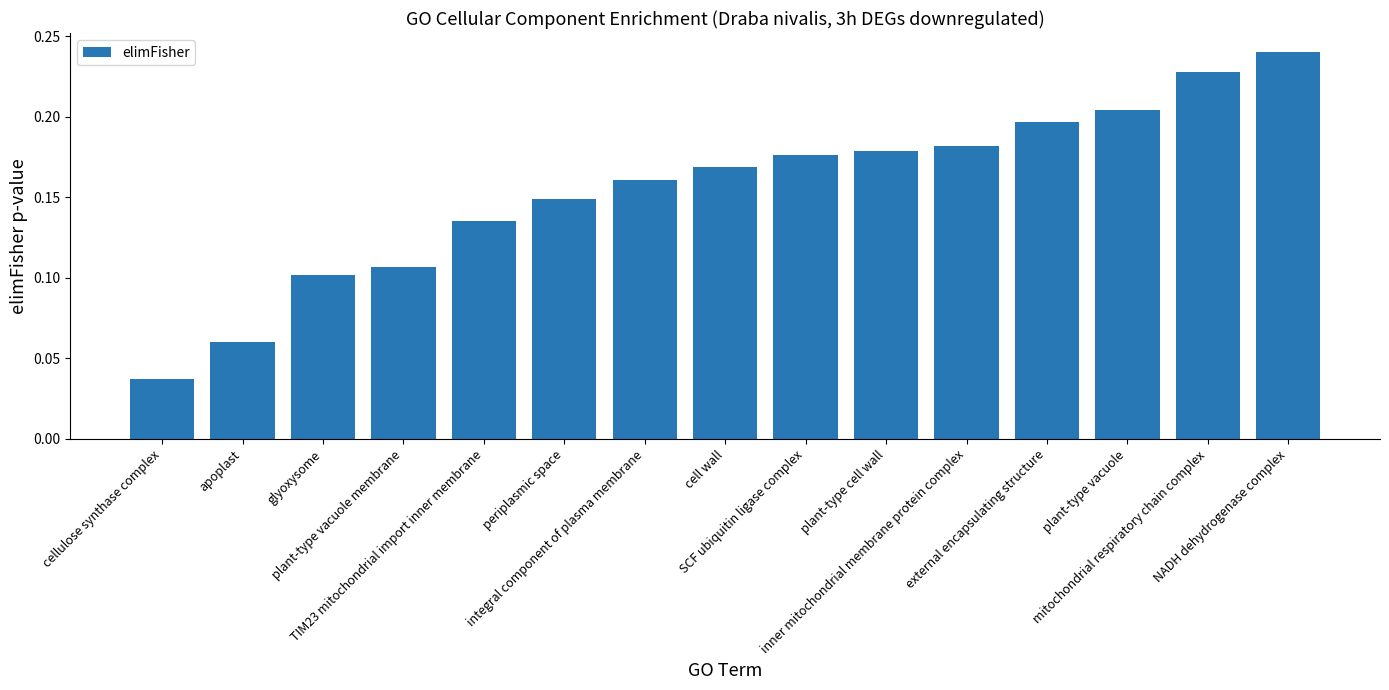

At which category does the chart reach its peak across all series?

NADH dehydrogenase complex